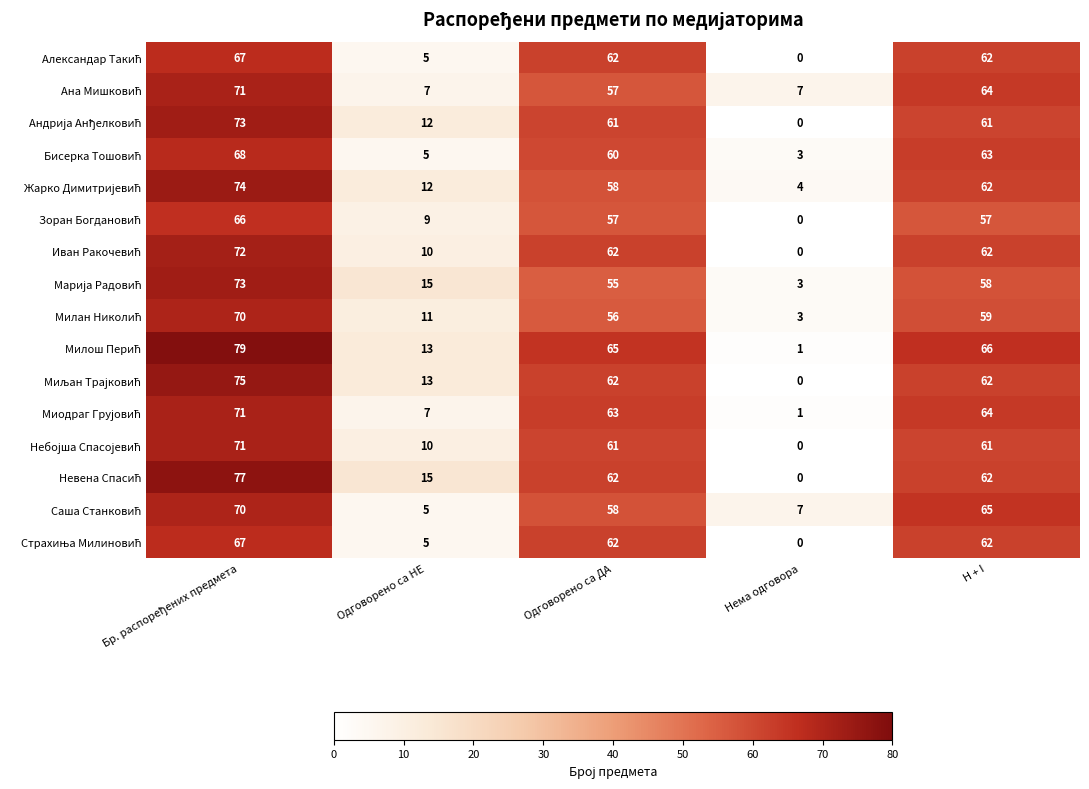

What is the total value across all series at Одговорено са НЕ?

154